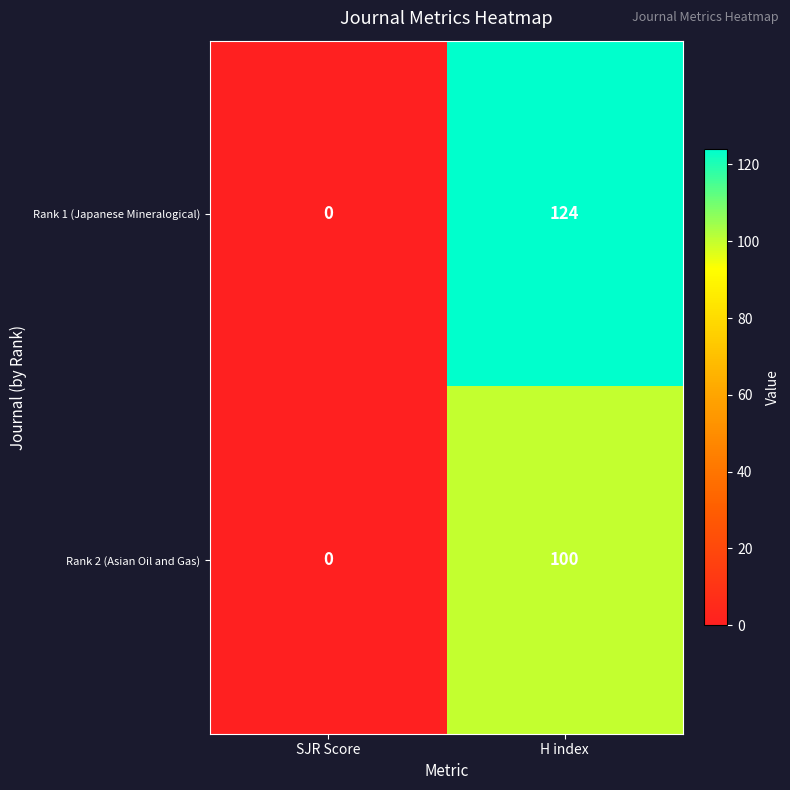

At which category is the sum across all series the highest?

H index